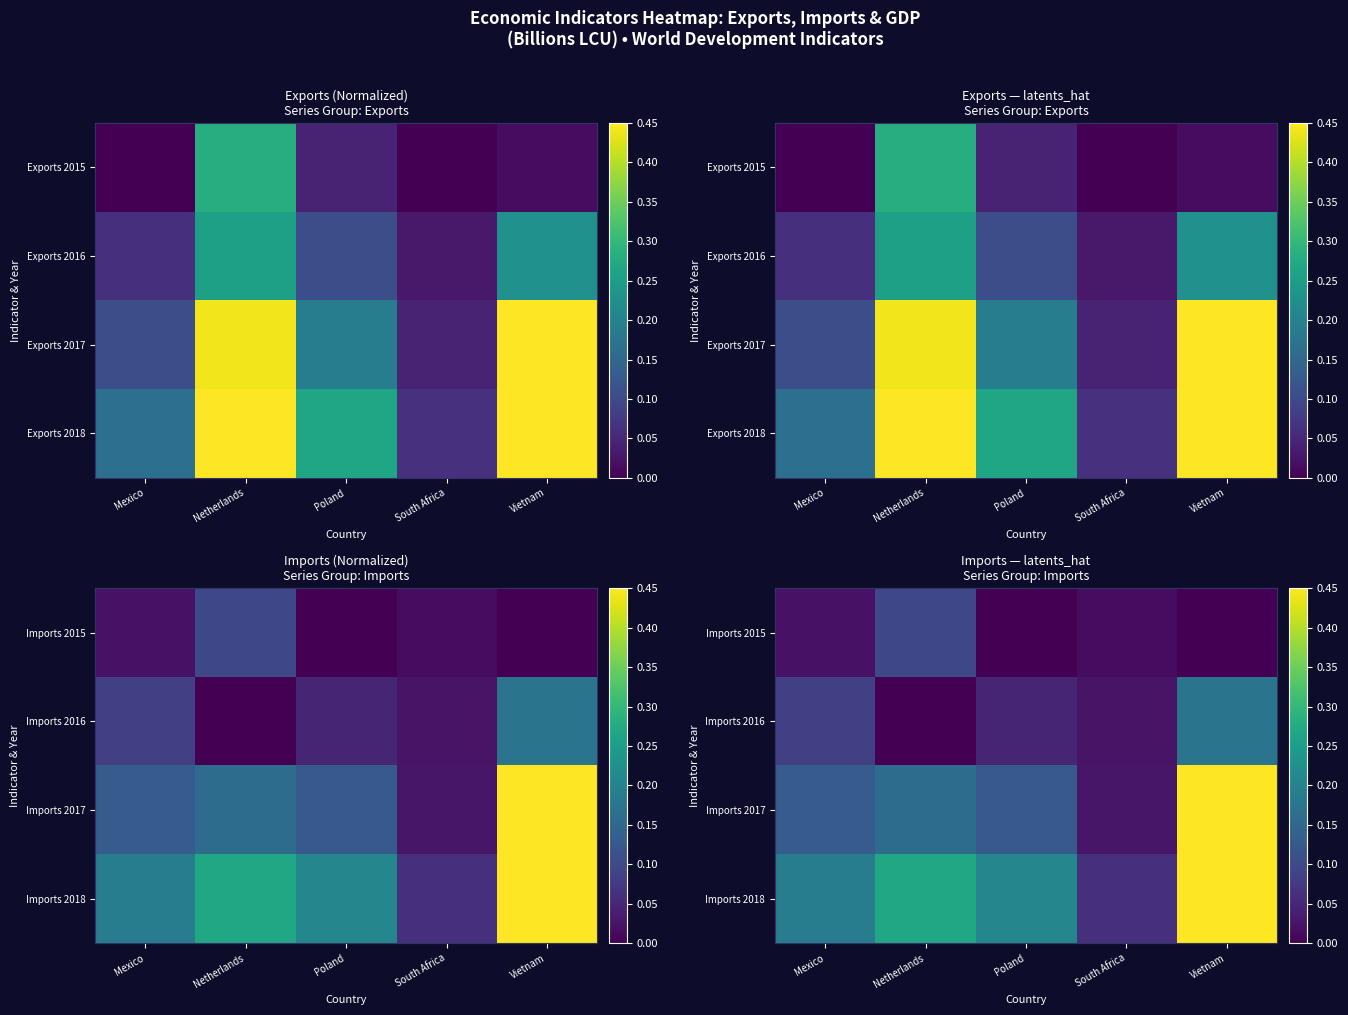

The Imports 2017 series shows 0.0 at South Africa. True or false?

False